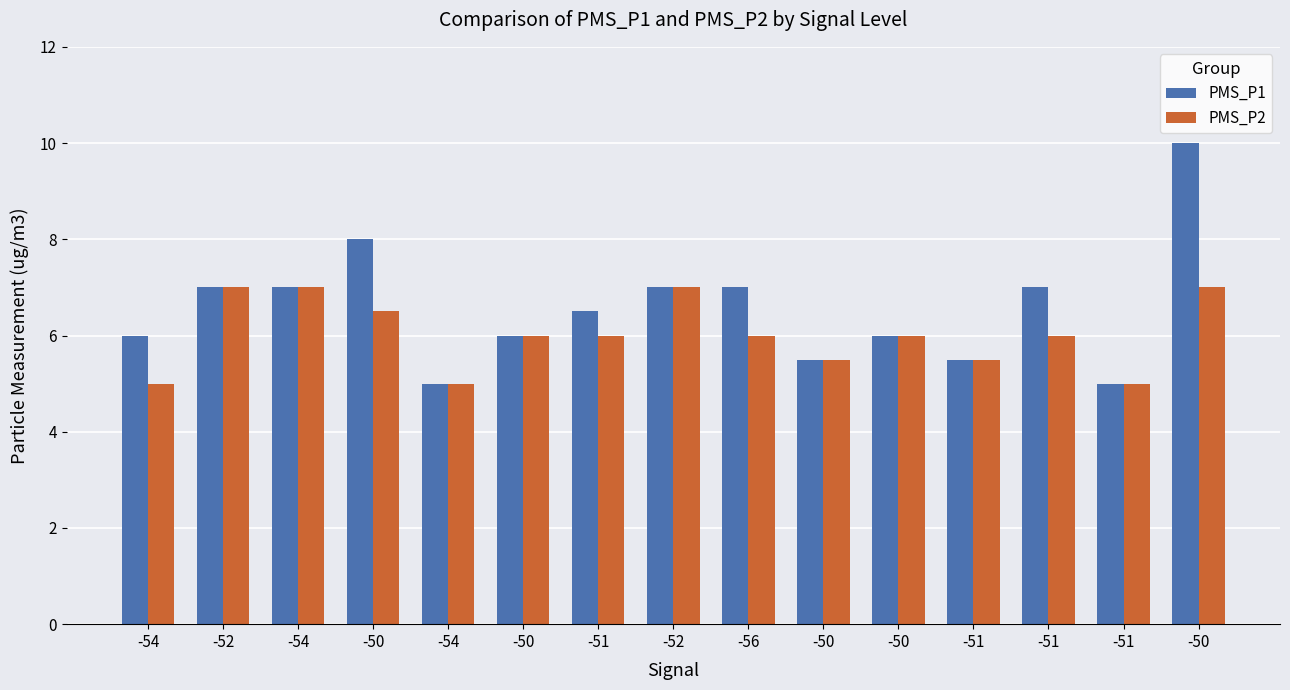

How many categories are shown in the chart?

15